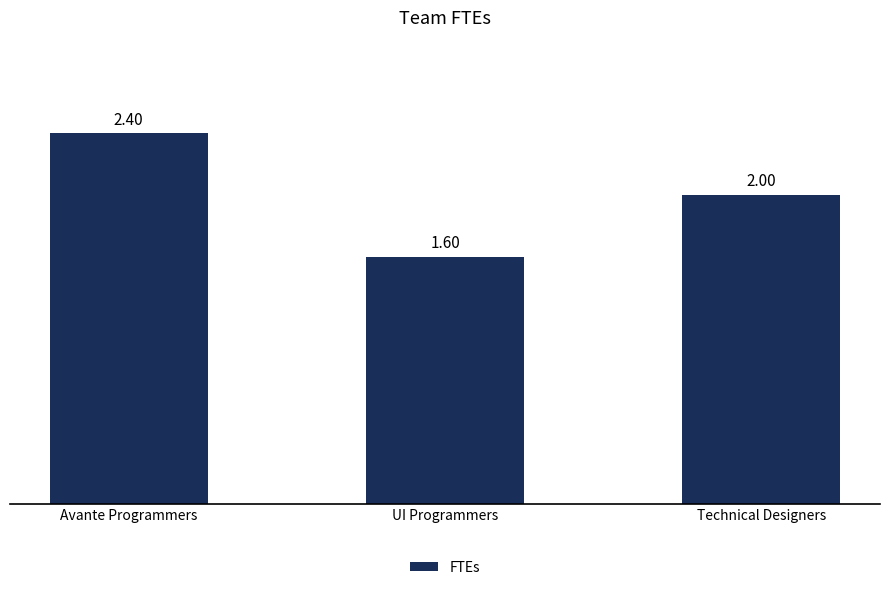

Which label corresponds to the largest value in the chart?

Avante Programmers